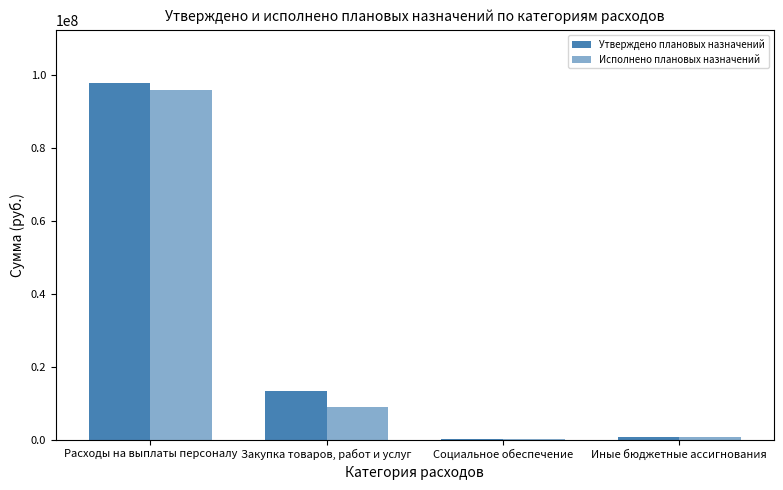

Where is Исполнено плановых назначений nearest to the value 47945109?

Закупка товаров, работ и услуг